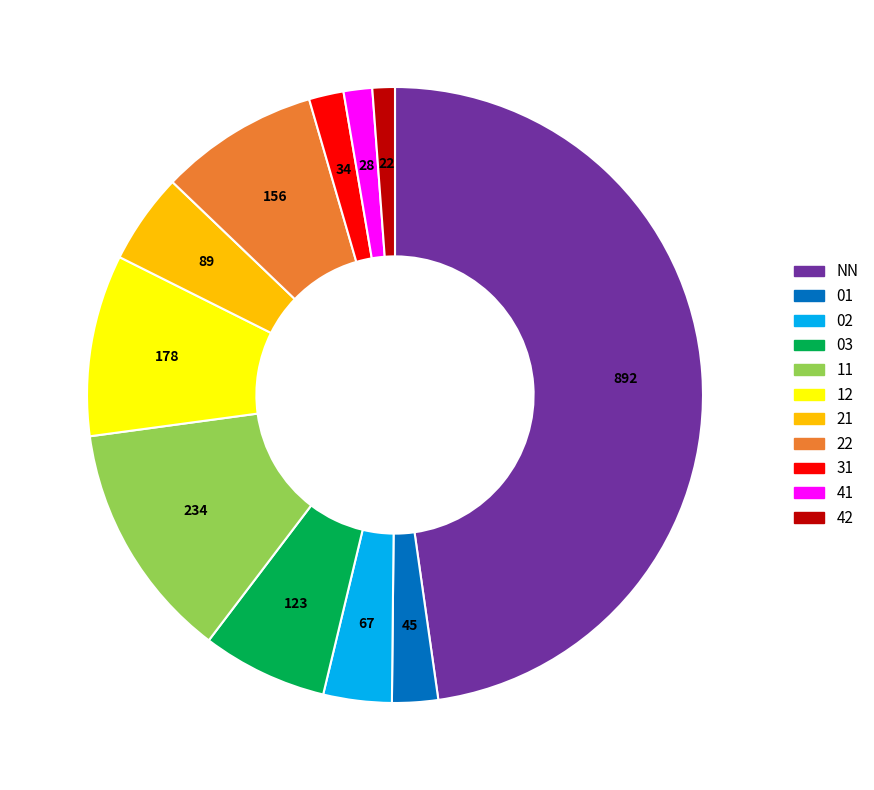

How many segments does this pie chart have?

11